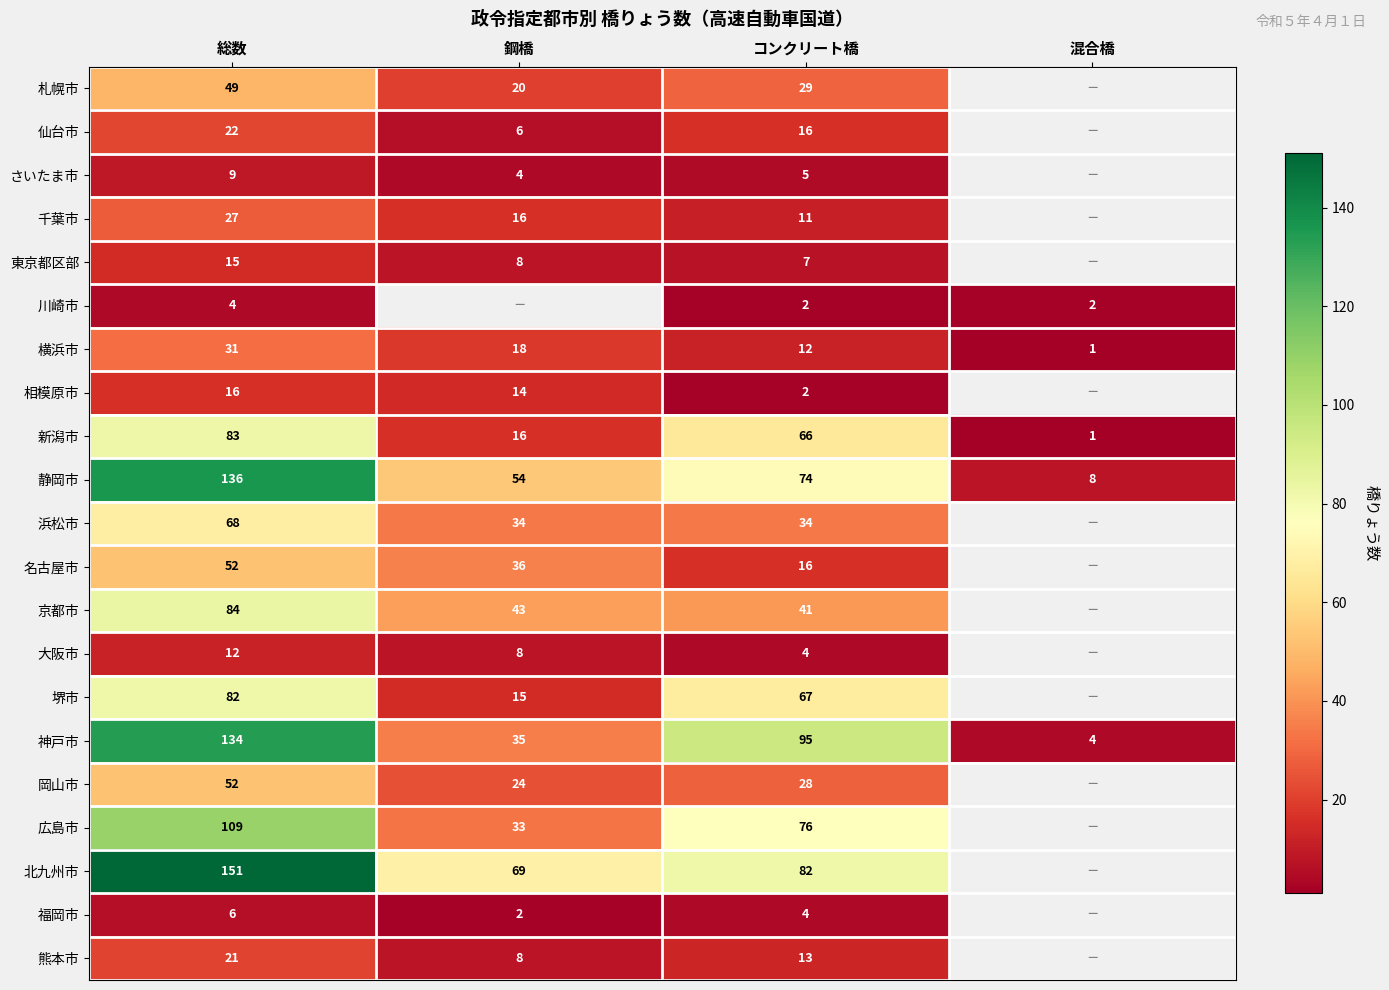

What is the difference between the highest and lowest values at コンクリート橋?

93